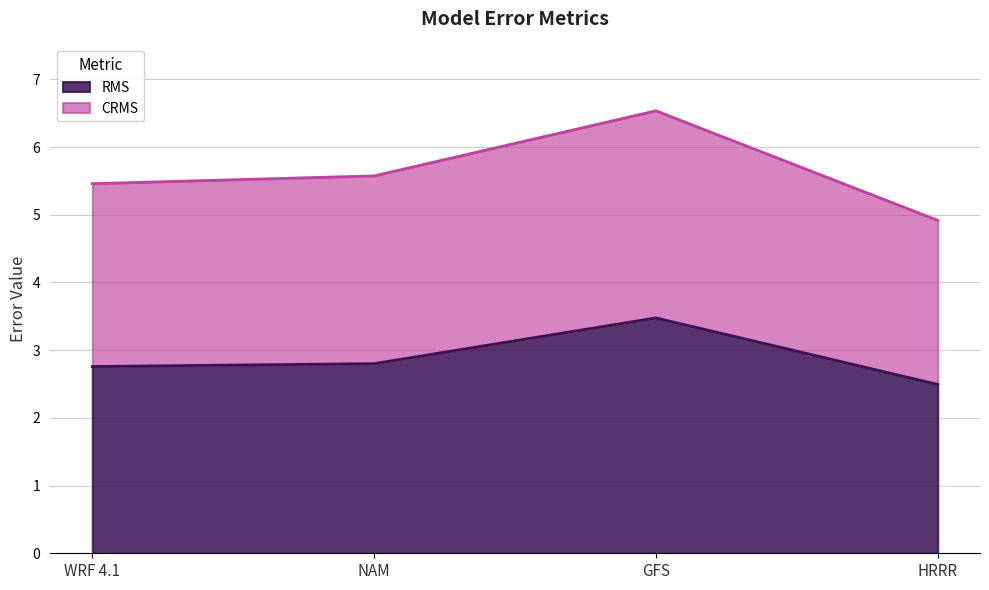

List the labels in order of CRMS value, smallest first.

HRRR, WRF 4.1, NAM, GFS